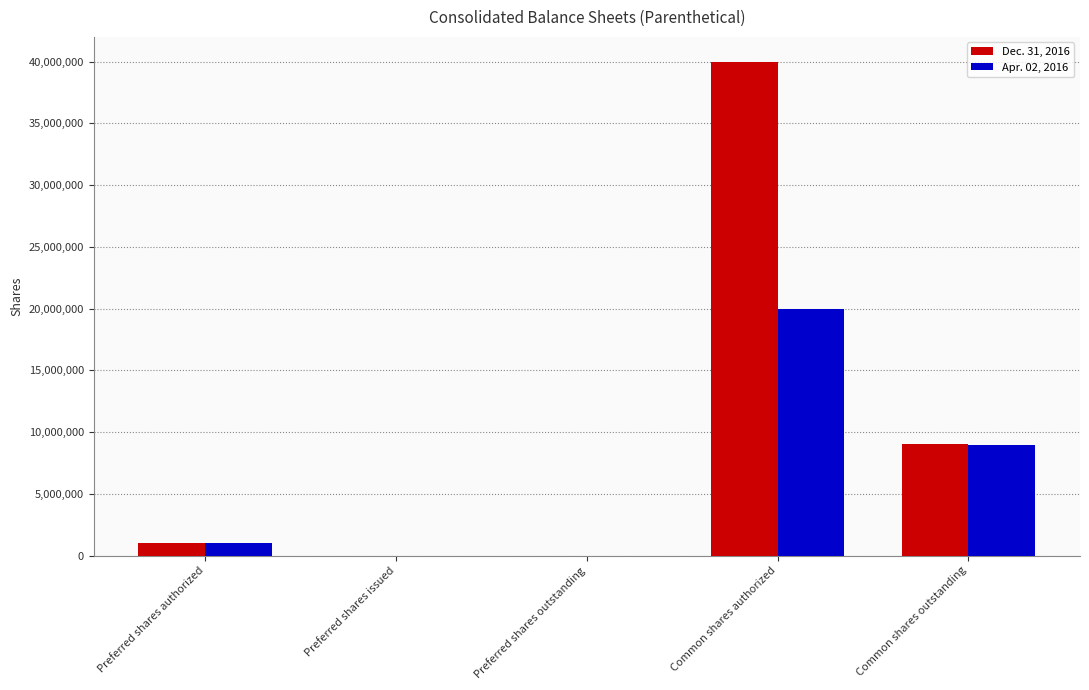

Are the bars horizontal?

No